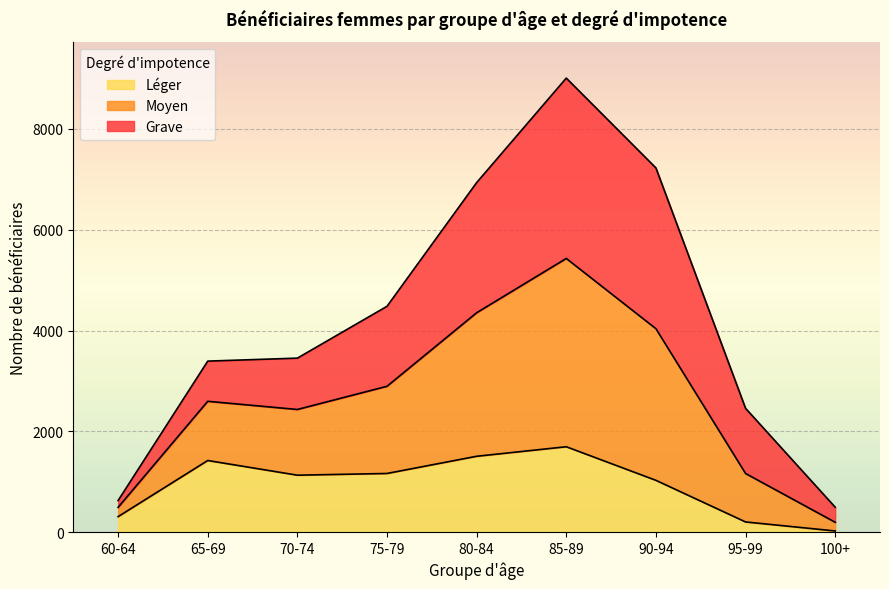

What is the sum of all Léger values?

8486